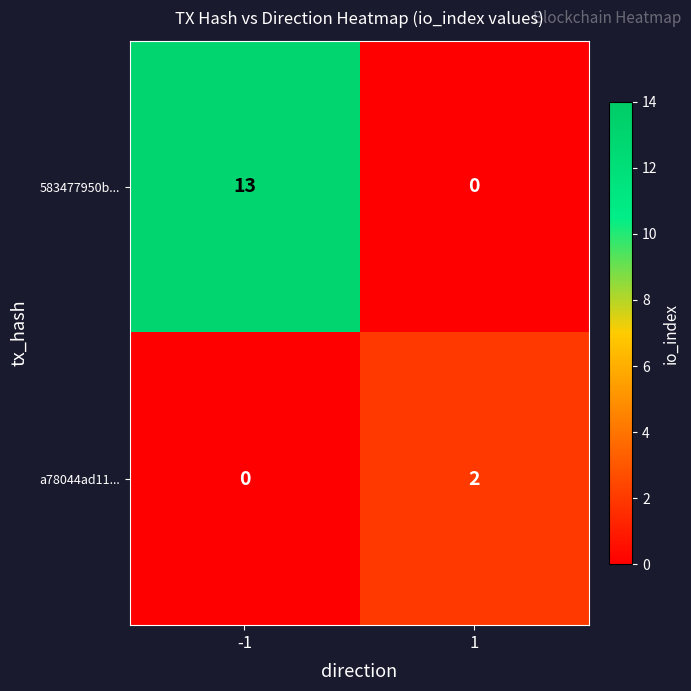

What is the difference between the 583477950b... values at -1 and 1?

13